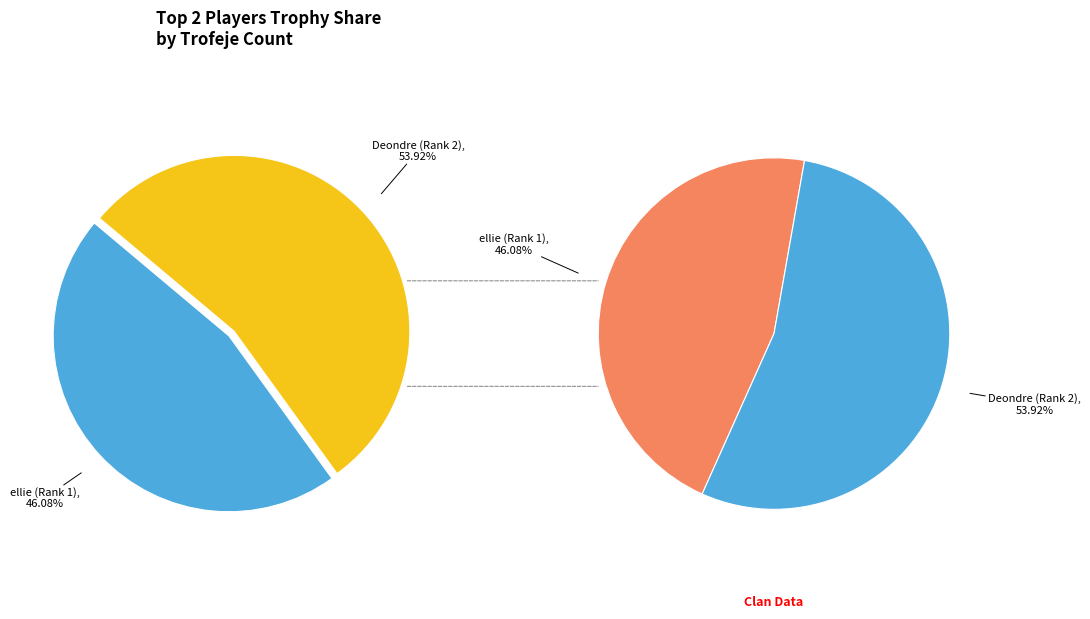

To the nearest percent, what is the difference between the ellie (Rank 1) and Deondre (Rank 2) slice percentages?

8%